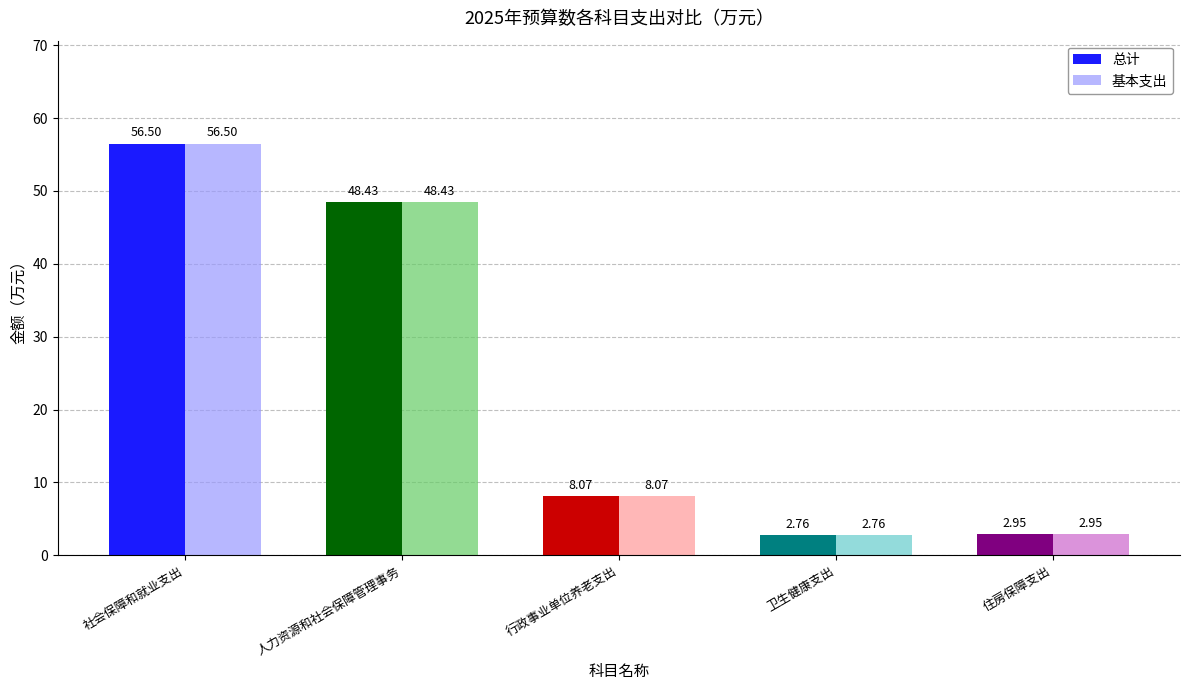

How many bars are there in total?

10